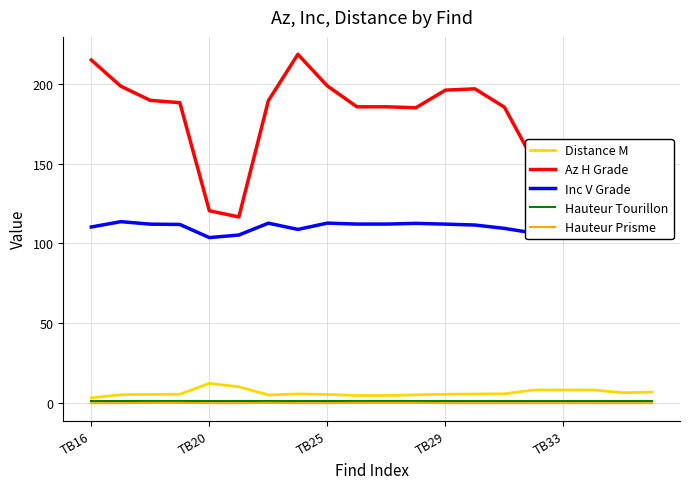

Which series has the widest spread of values?

Az H Grade